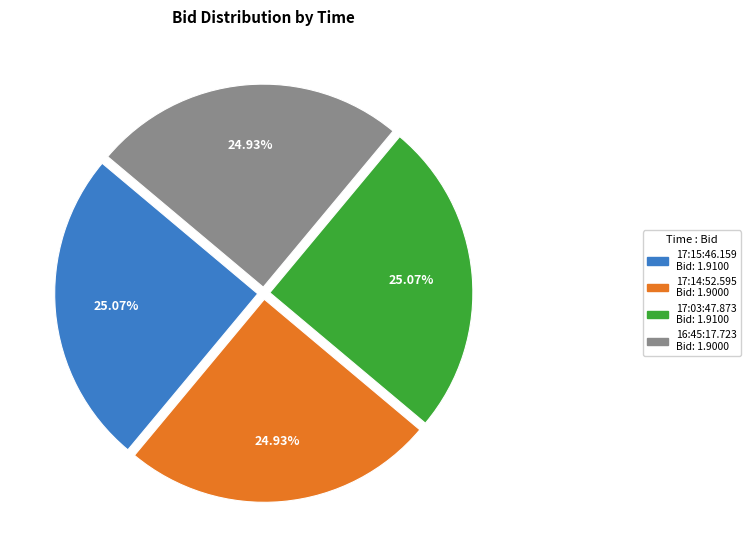

Approximately how many times larger is the value at 17:03:47.873 compared to 16:45:17.723?

1.0